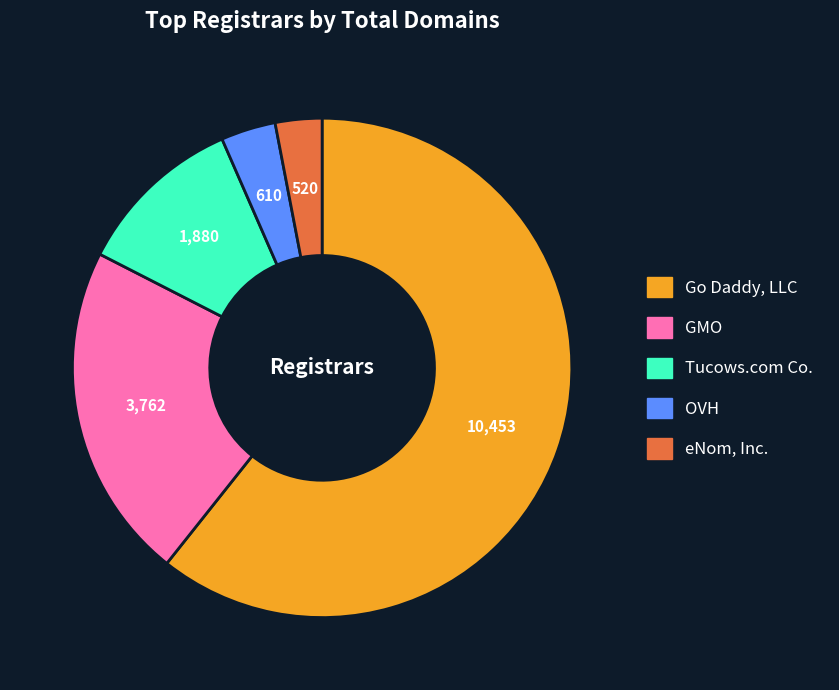

The Go Daddy, LLC slice represents 61% of the pie. True or false?

True